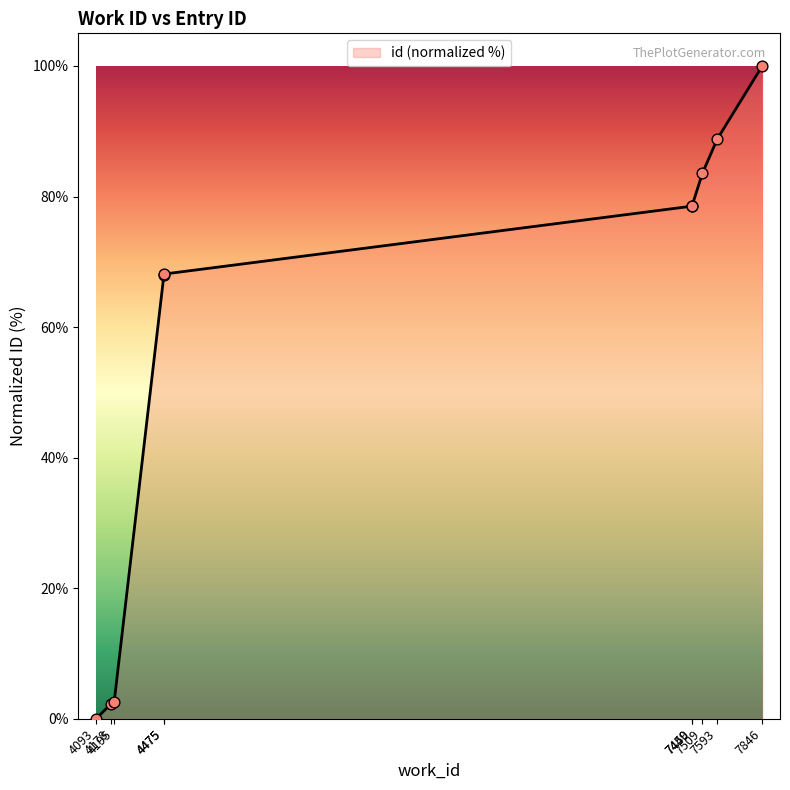

Approximately how many times larger is the value at 4475 compared to 7450?

0.9